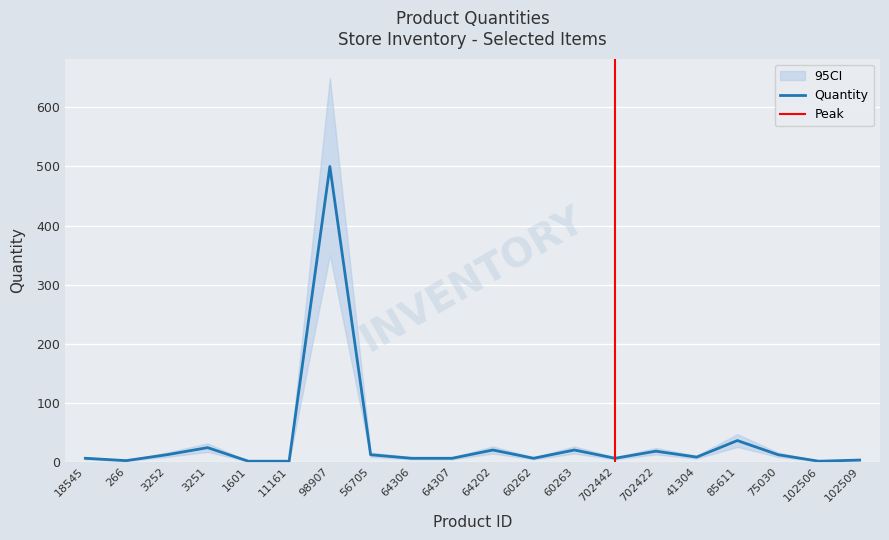

What is the average value?

35